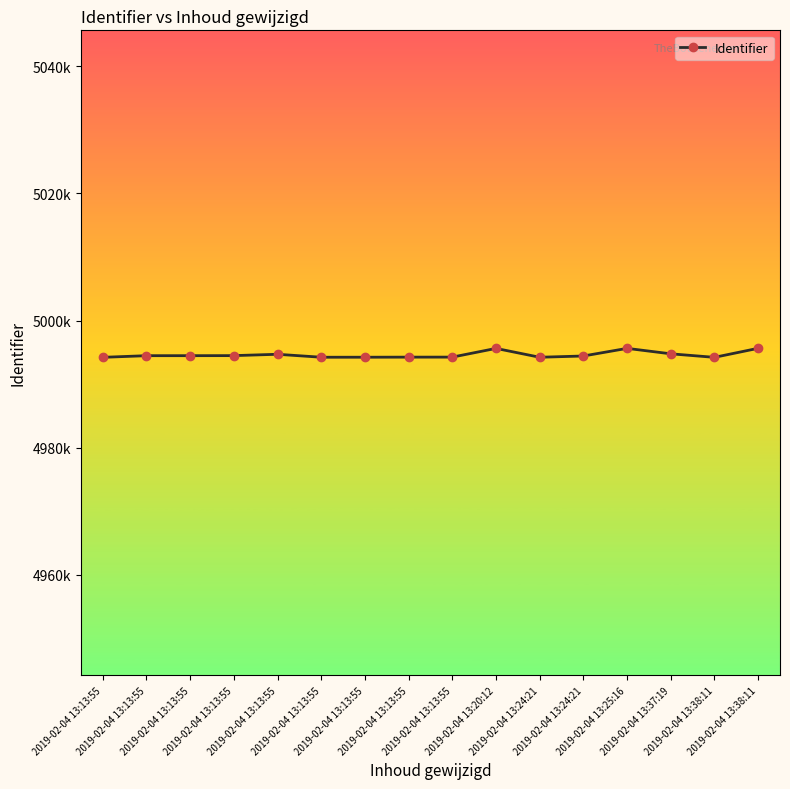

Does the chart have visible grid lines?

No